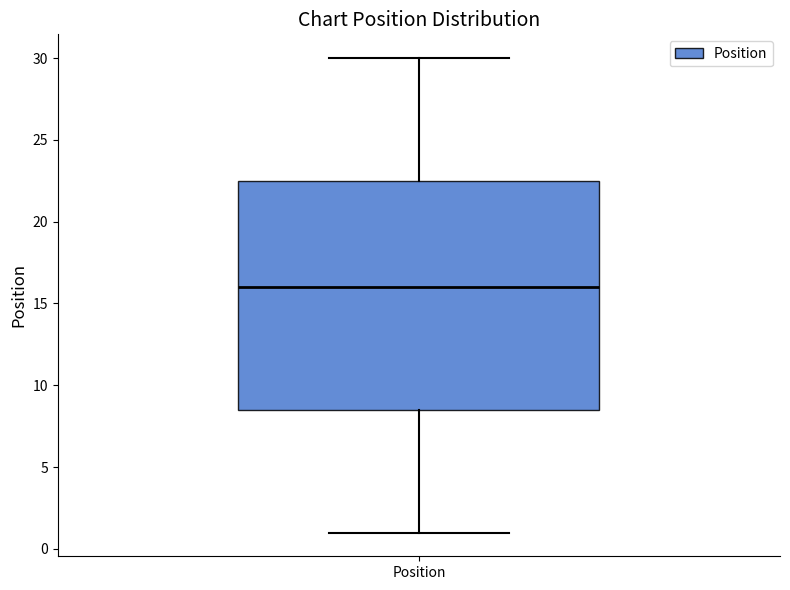

Read this box plot against the y-axis: the position of the median line, the range covered by the box, and the ends of both whiskers. The values are not printed on the chart, so give them approximately, as read against the axis.

median 16.0, box 8.5 to 22.5, whiskers 1.0 to 30.0